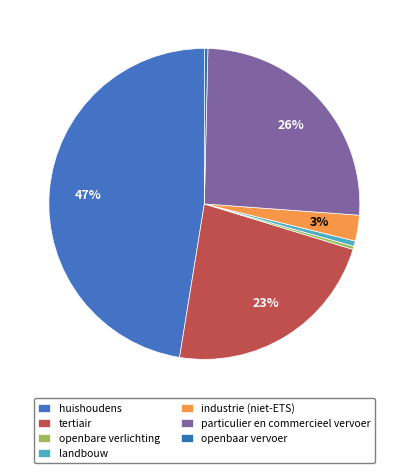

How many segments does this pie chart have?

7